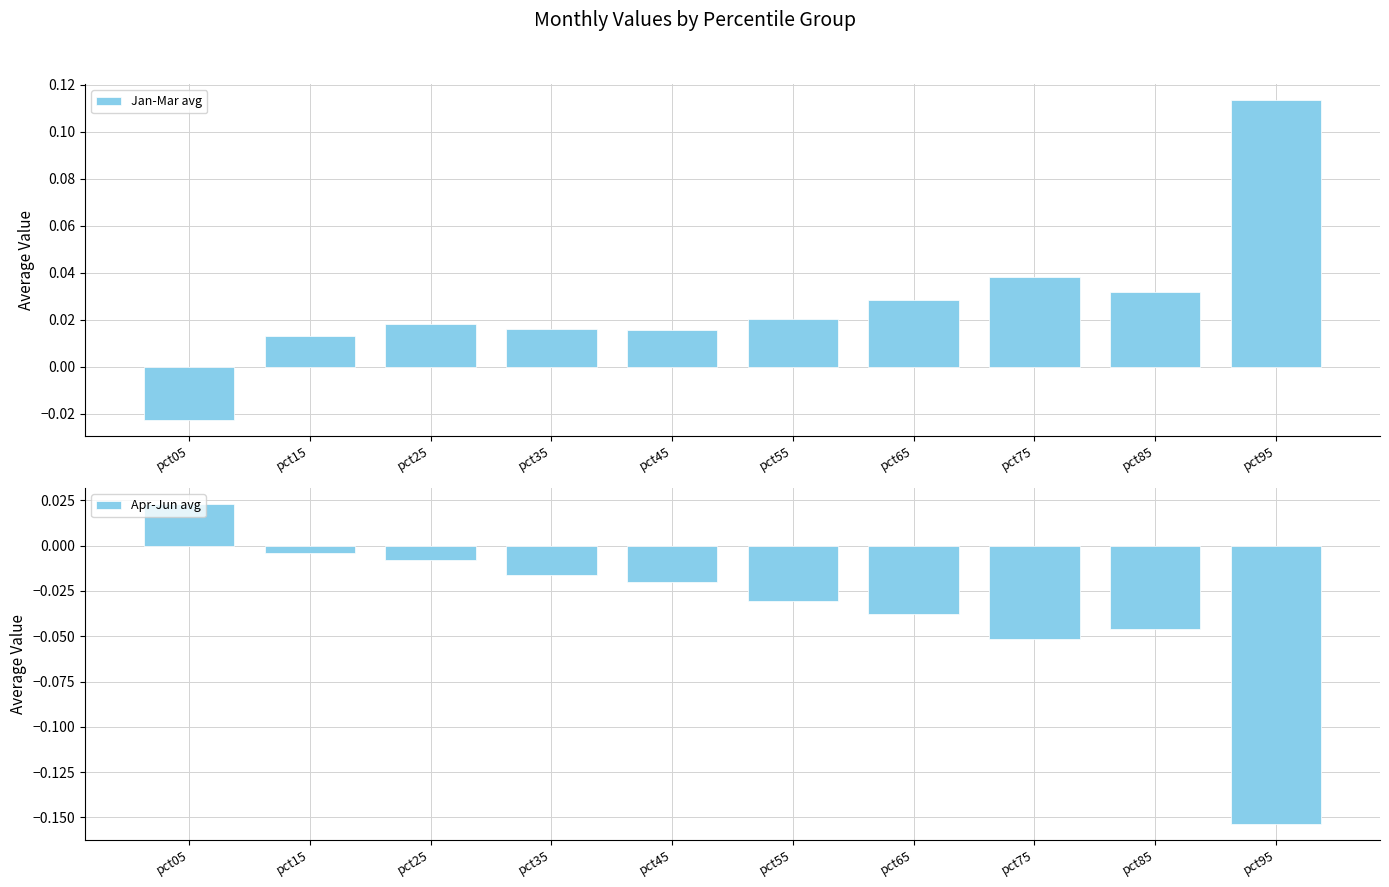

Rank the series at pct25 from lowest to highest value.

Apr-Jun avg, Jan-Mar avg